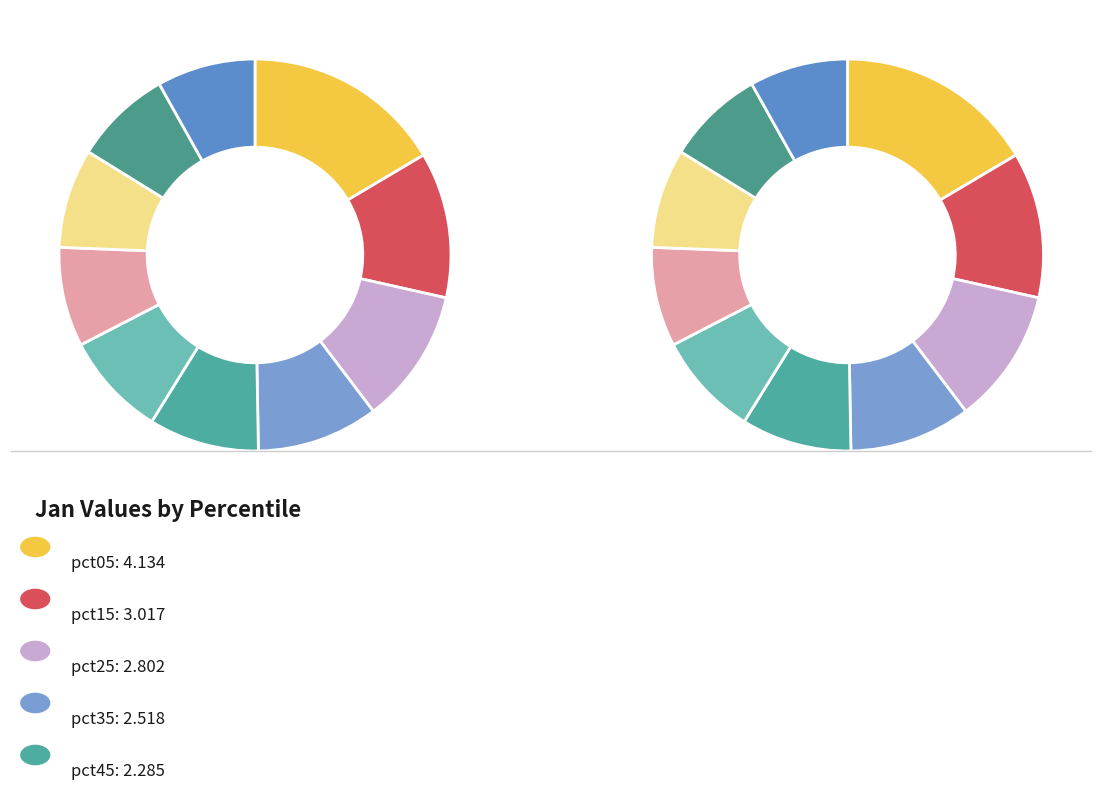

To the nearest percent, what is the difference between the largest and smallest slice percentages?

8%